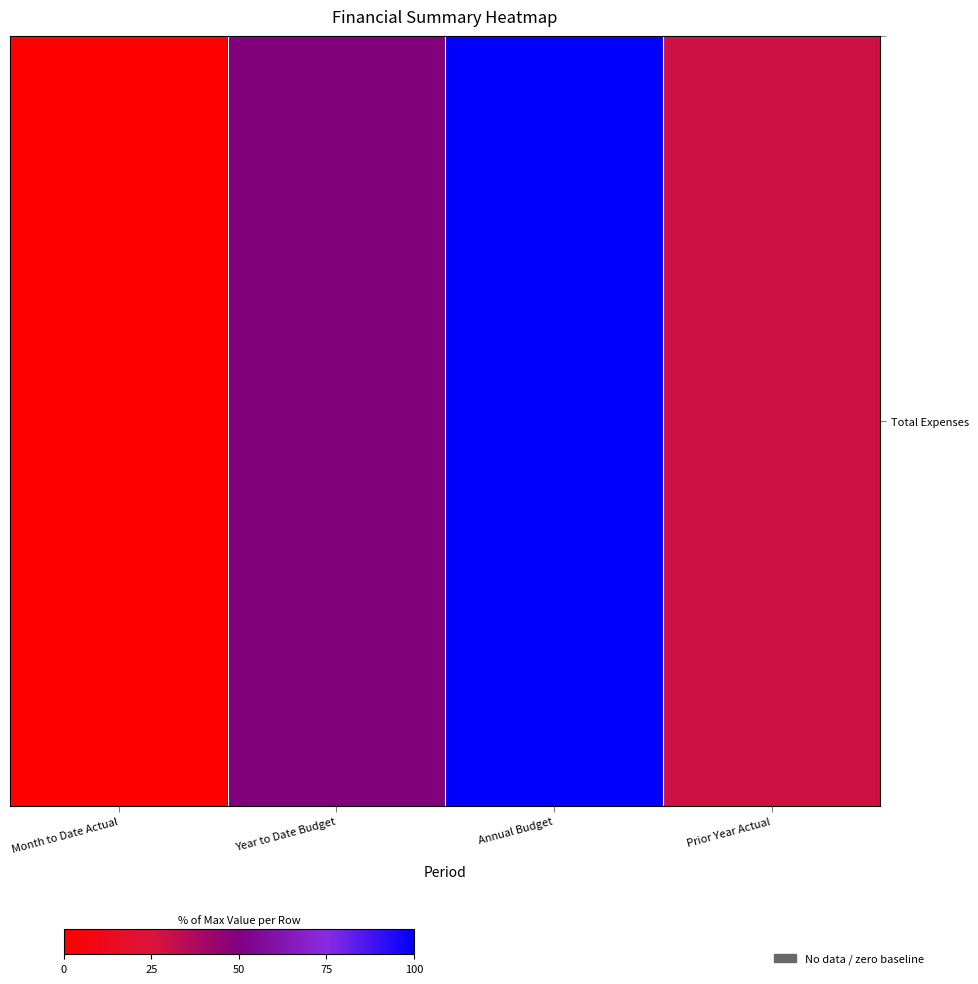

What is the total value across all series at Month to Date Actual?

426.2